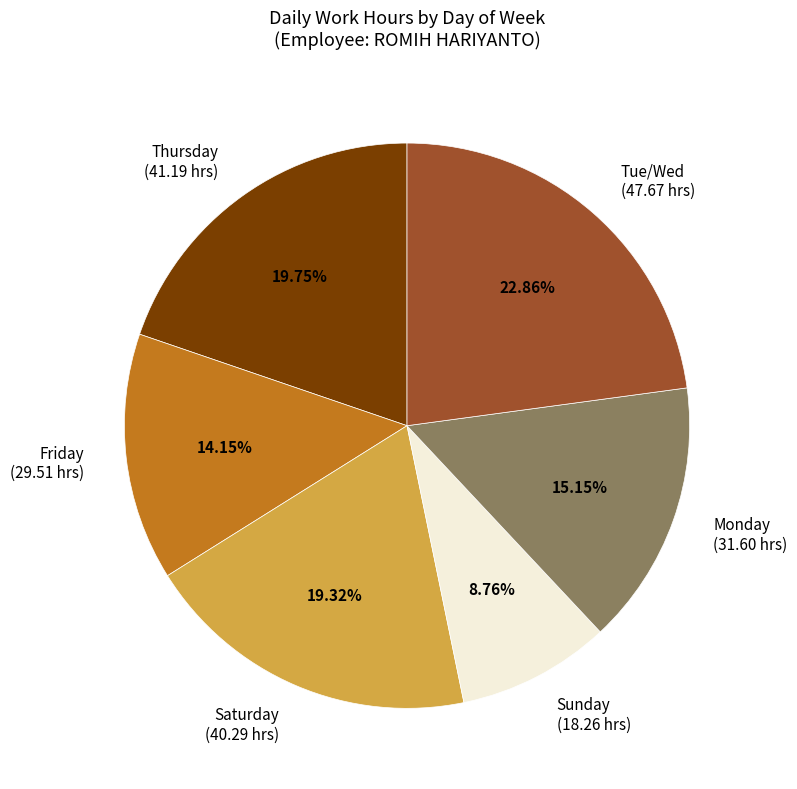

What is the smallest slice in the pie chart?

Sunday (18.26 hrs)